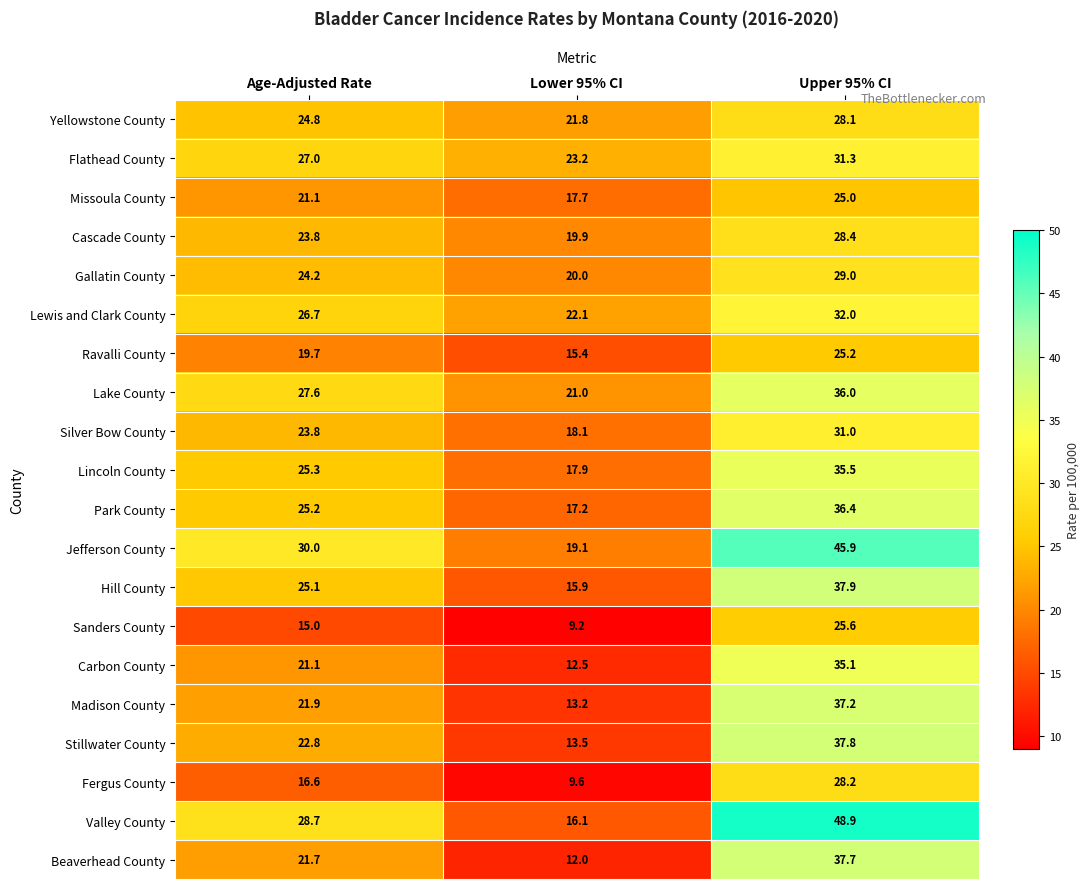

What is the greatest value displayed?

48.9